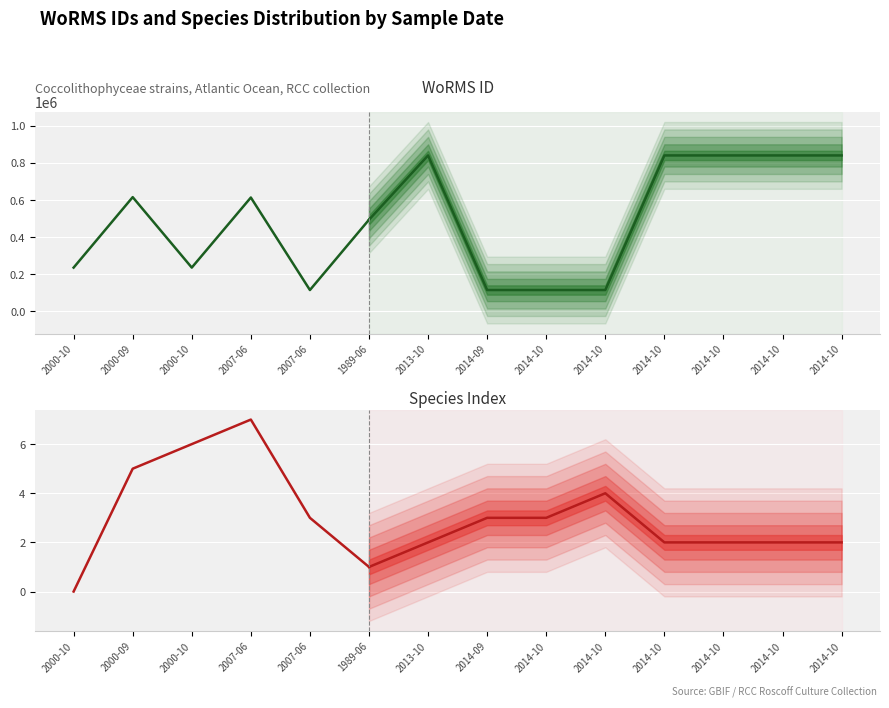

Where does the data first go above 613430?

2000-09